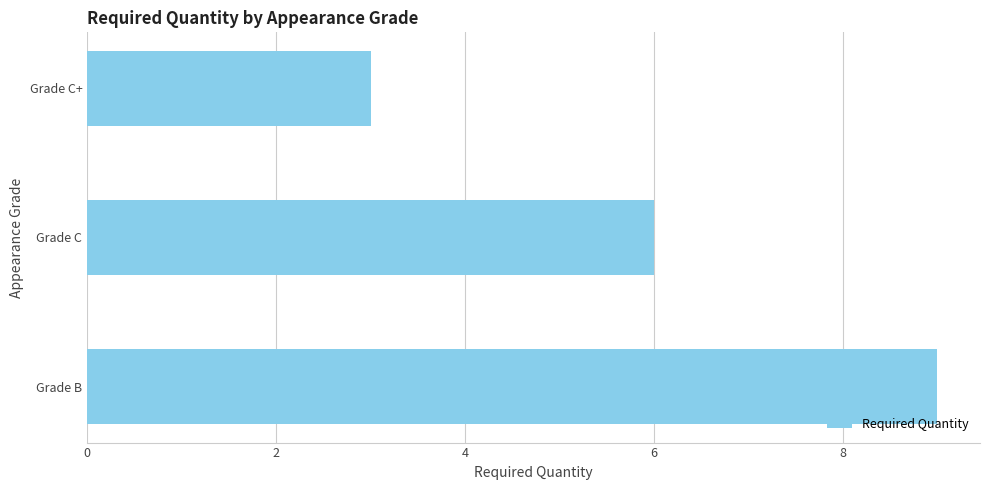

Rank the categories by value from highest to lowest.

Grade B, Grade C, Grade C+